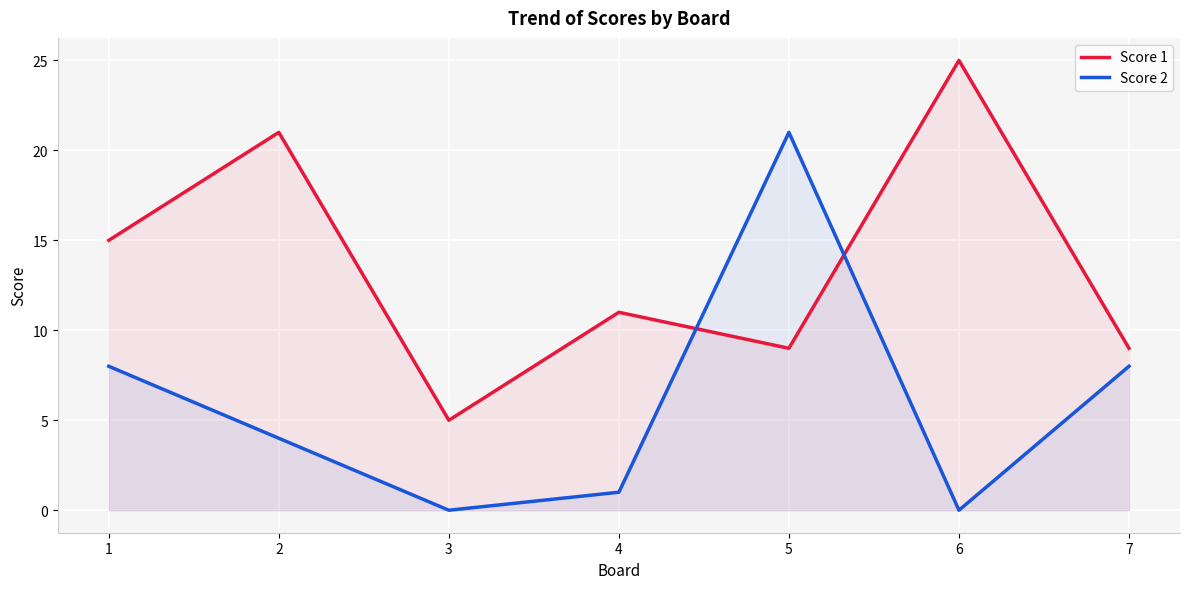

How many lines are shown in the chart?

2